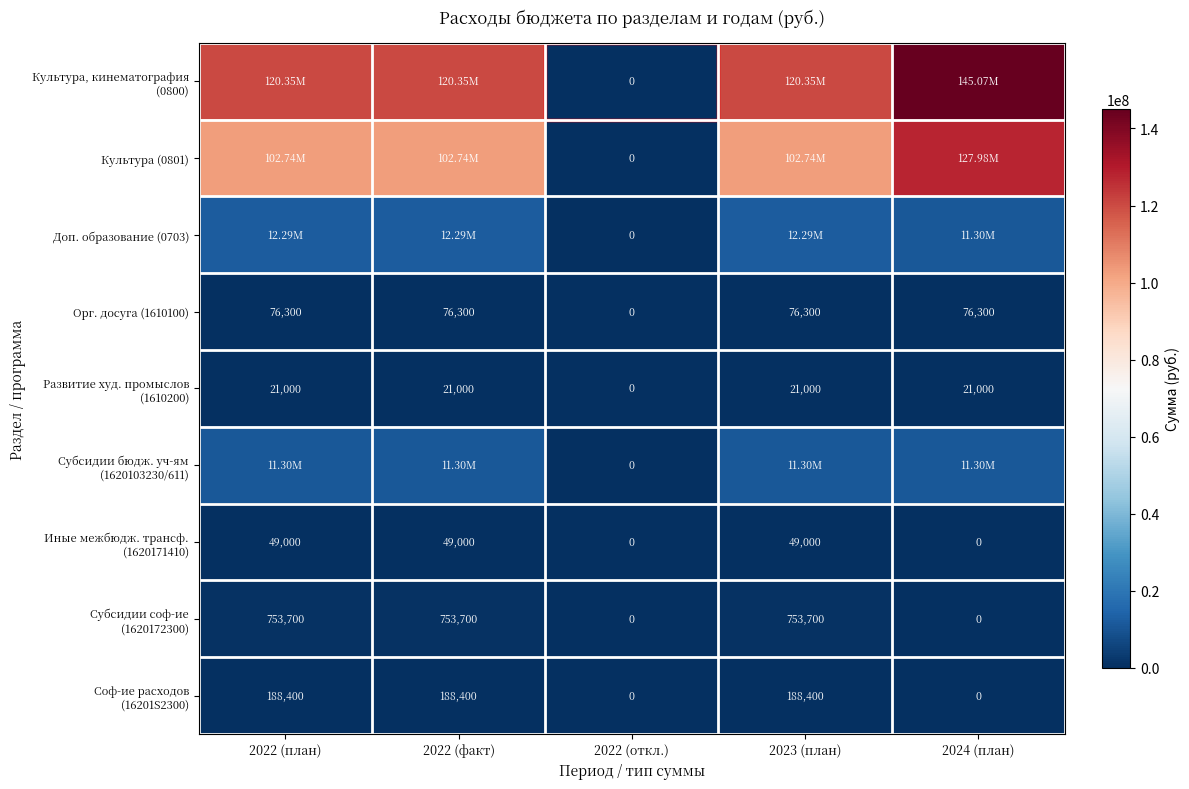

Is it true that Культура, кинематография (0800) equals 0 at 2022 (откл.)?

True